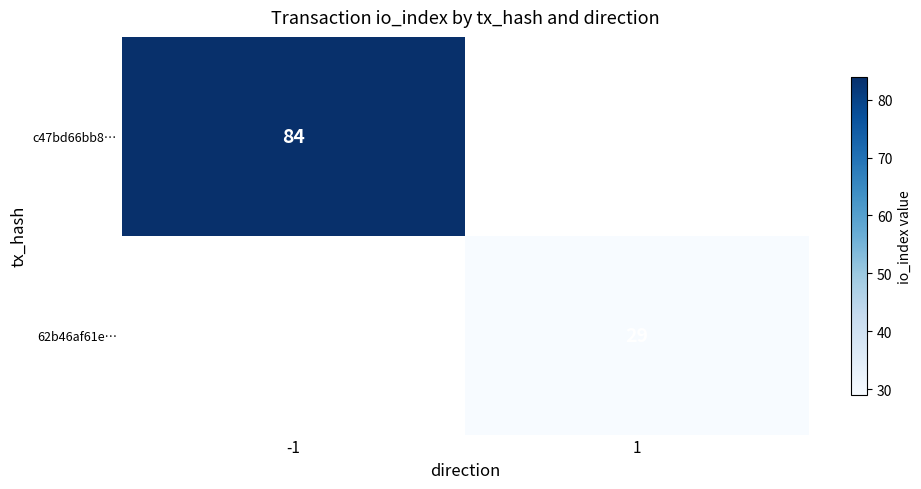

The value of 62b46af61e… at 1 is 31.7. True or false?

False